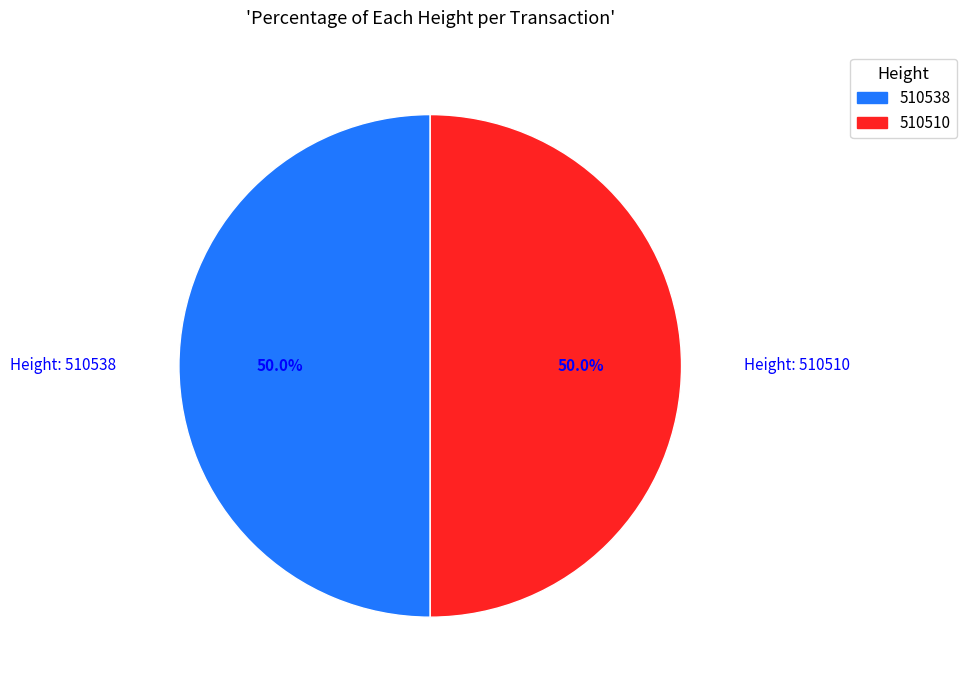

What is the ratio of the value at 510510 to the value at 510538?

1.0